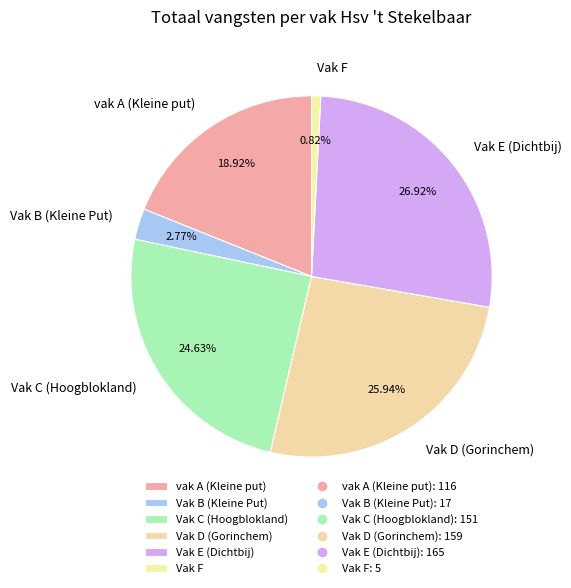

To the nearest percent, what is the difference between the largest and smallest slice percentages?

26%